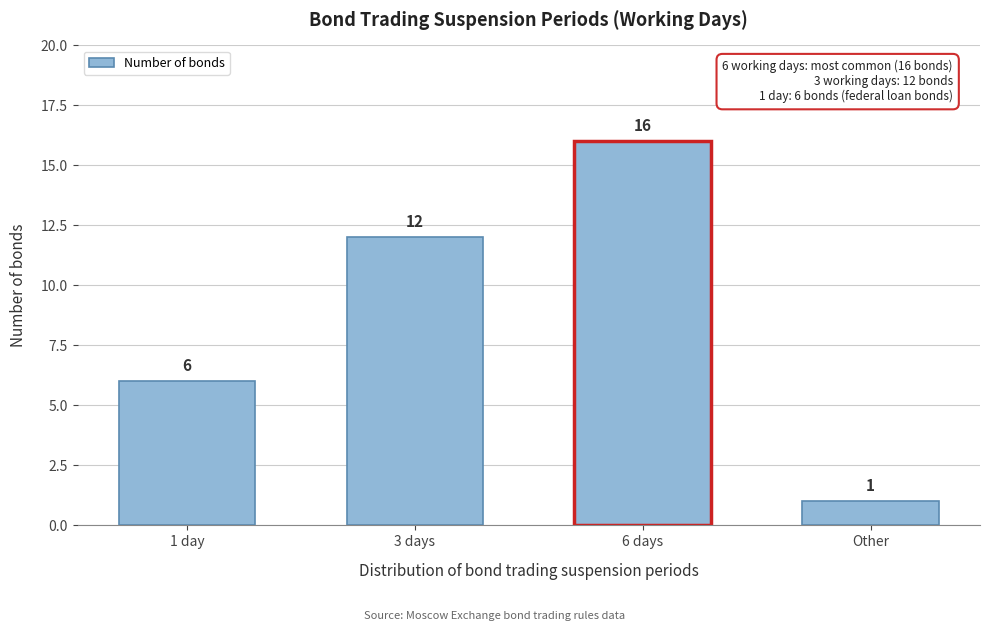

Reading right to left, what are all the values shown in this chart?

1	16	12	6